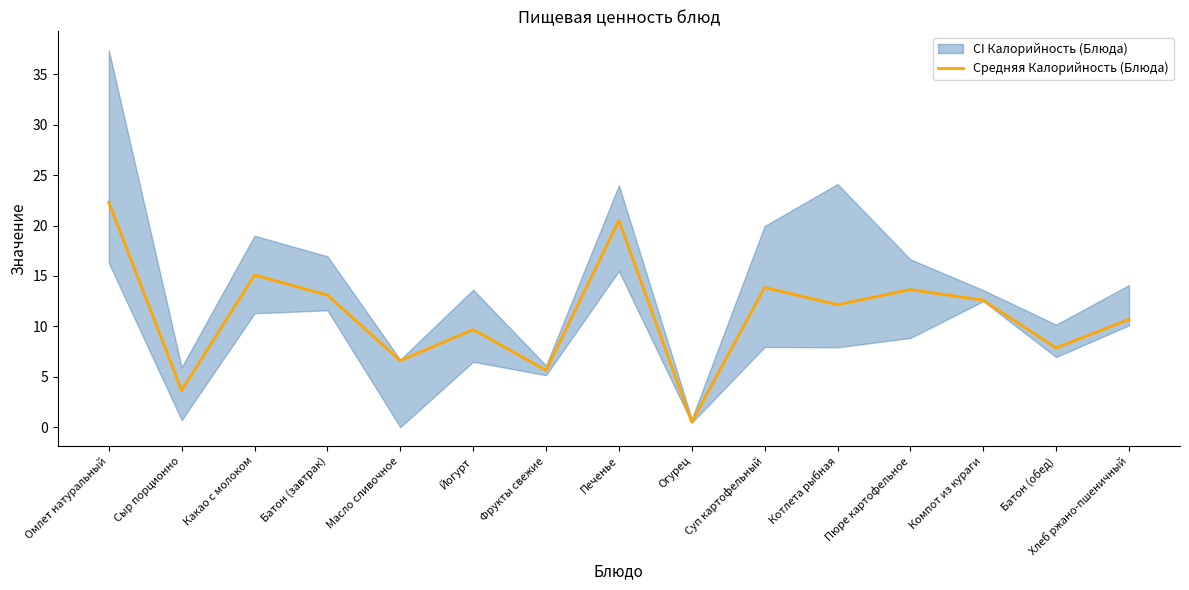

How many interior local peaks (higher than both neighbors) does the data have?

5